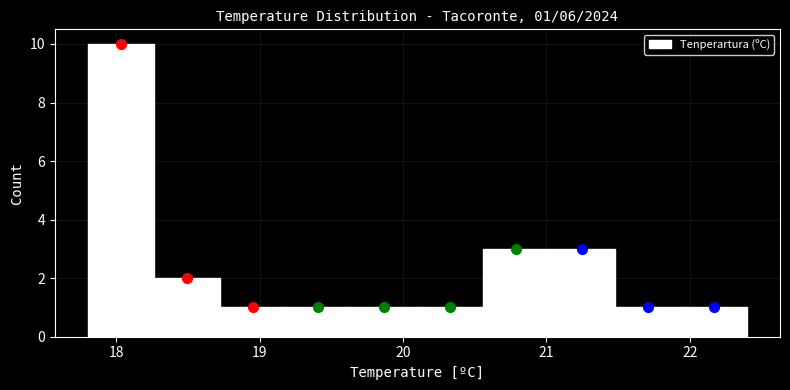

Over which range of the x-axis is the bar tallest?

17.80 to 18.26